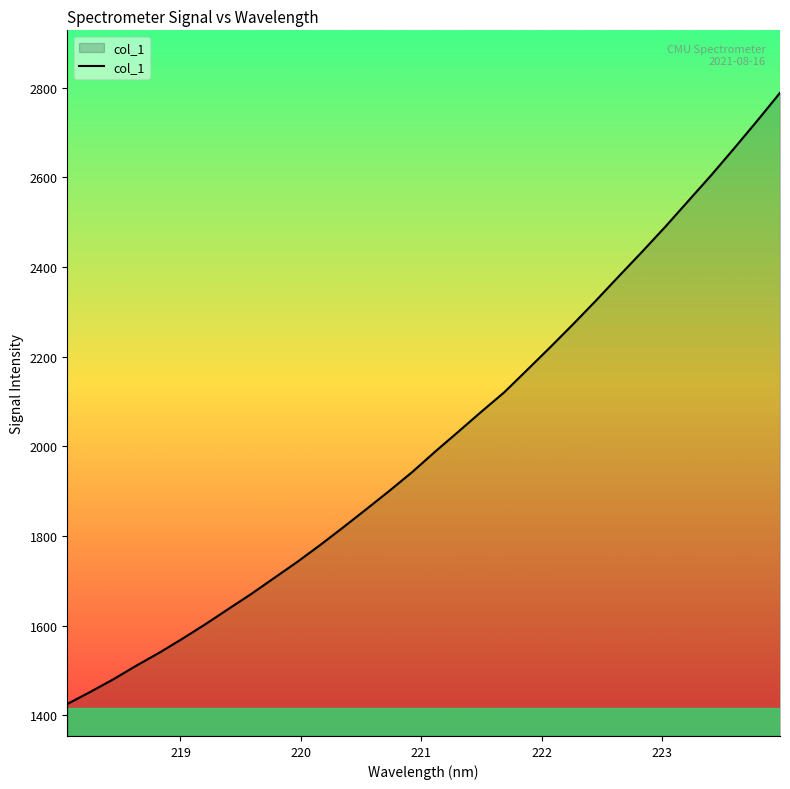

What is the greatest value displayed?

2788.6